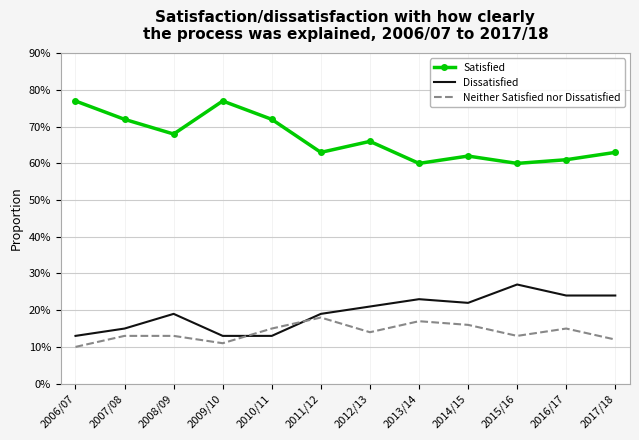

What is the spread (max minus min) of values at 2007/08?

0.6